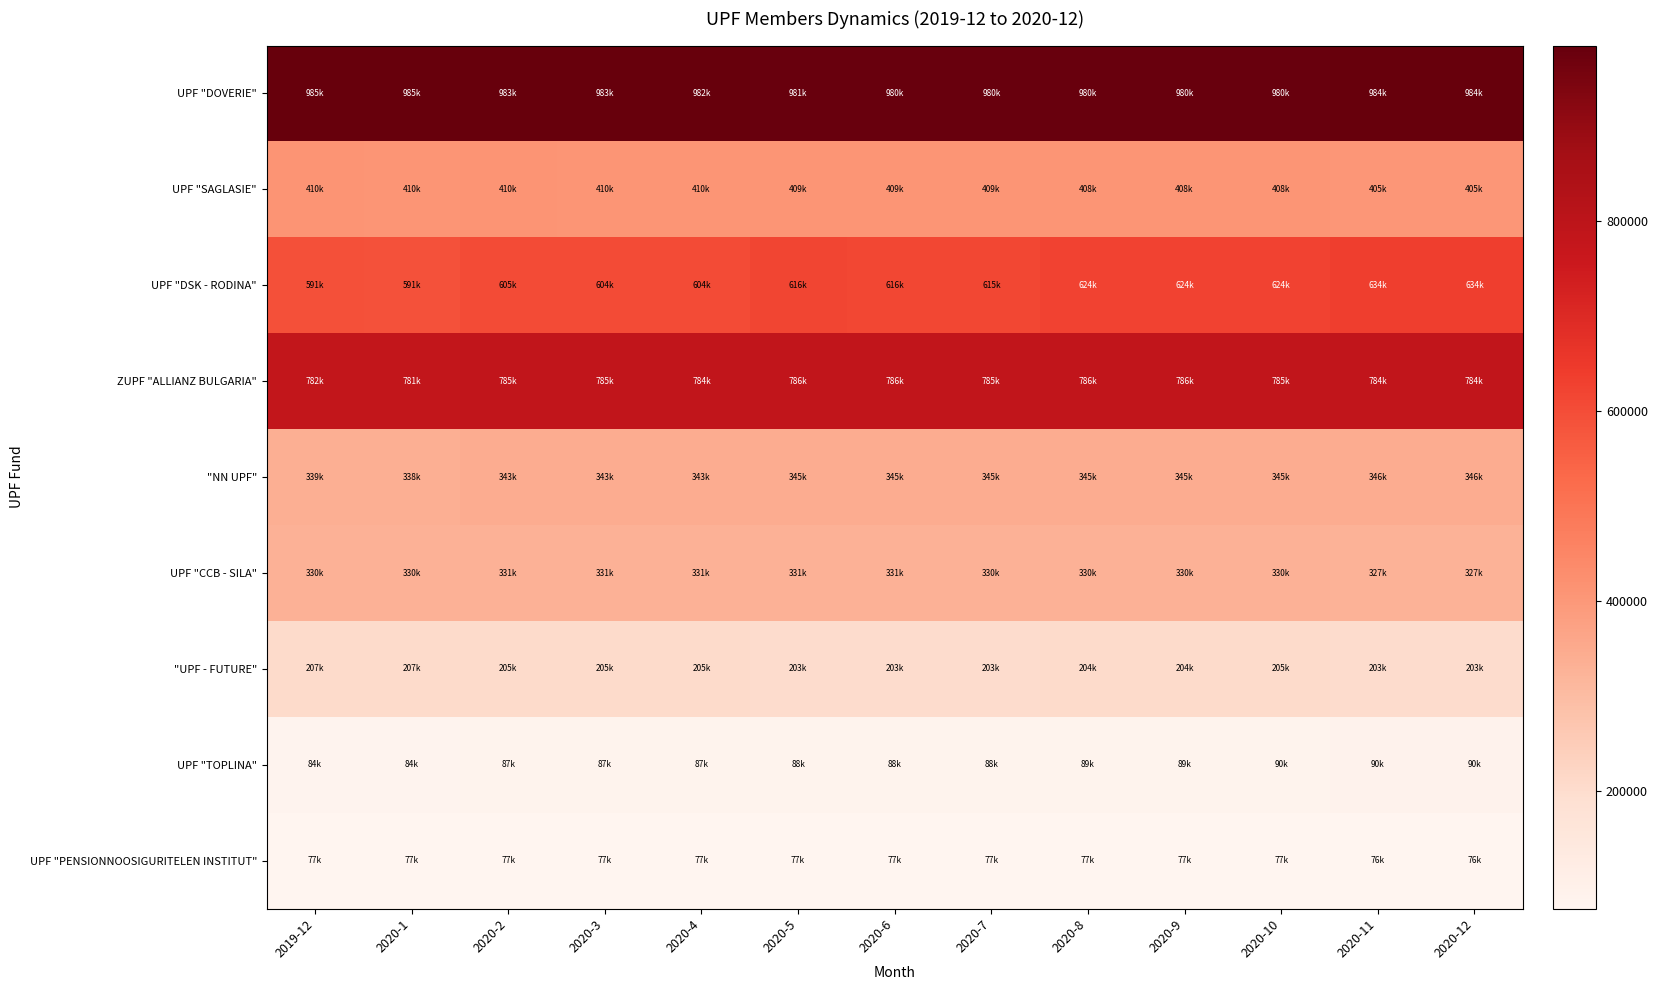

Reading left to right, what are all the values shown in this chart?

UPF "DOVERIE": 2019-12=985371	2020-1=984634	2020-2=983300	2020-3=982556	2020-4=982177	2020-5=980993	2020-6=980482	2020-7=979973	2020-8=980217	2020-9=979908	2020-10=979621	2020-11=984462	2020-12=984040
UPF "SAGLASIE": 2019-12=409967	2020-1=409861	2020-2=409938	2020-3=409859	2020-4=409805	2020-5=409332	2020-6=409348	2020-7=409330	2020-8=408199	2020-9=408258	2020-10=408364	2020-11=405326	2020-12=405331
UPF "DSK - RODINA": 2019-12=591105	2020-1=590535	2020-2=604738	2020-3=604414	2020-4=603823	2020-5=615989	2020-6=615758	2020-7=615204	2020-8=624282	2020-9=624218	2020-10=623746	2020-11=634310	2020-12=634160
ZUPF "ALLIANZ BULGARIA": 2019-12=781742	2020-1=780799	2020-2=785121	2020-3=784812	2020-4=784143	2020-5=786293	2020-6=786125	2020-7=785409	2020-8=785891	2020-9=785740	2020-10=785133	2020-11=784476	2020-12=784249
"NN UPF": 2019-12=338765	2020-1=338494	2020-2=343320	2020-3=343182	2020-4=342909	2020-5=345407	2020-6=345351	2020-7=345186	2020-8=344756	2020-9=344751	2020-10=344568	2020-11=345786	2020-12=345767
UPF "CCB - SILA": 2019-12=330486	2020-1=330299	2020-2=331374	2020-3=331187	2020-4=331117	2020-5=330605	2020-6=330526	2020-7=330479	2020-8=329620	2020-9=329593	2020-10=329553	2020-11=327217	2020-12=327176
"UPF - FUTURE": 2019-12=206867	2020-1=206862	2020-2=204771	2020-3=204834	2020-4=204842	2020-5=203095	2020-6=203155	2020-7=203248	2020-8=204464	2020-9=204500	2020-10=204547	2020-11=203263	2020-12=203340
UPF "TOPLINA": 2019-12=83944	2020-1=83923	2020-2=86847	2020-3=86859	2020-4=86858	2020-5=88451	2020-6=88465	2020-7=88498	2020-8=89416	2020-9=89488	2020-10=89549	2020-11=90424	2020-12=90491
UPF "PENSIONNOOSIGURITELEN INSTITUT": 2019-12=77298	2020-1=77289	2020-2=77340	2020-3=77344	2020-4=77346	2020-5=76555	2020-6=76568	2020-7=76584	2020-8=76590	2020-9=76589	2020-10=76609	2020-11=76014	2020-12=76012